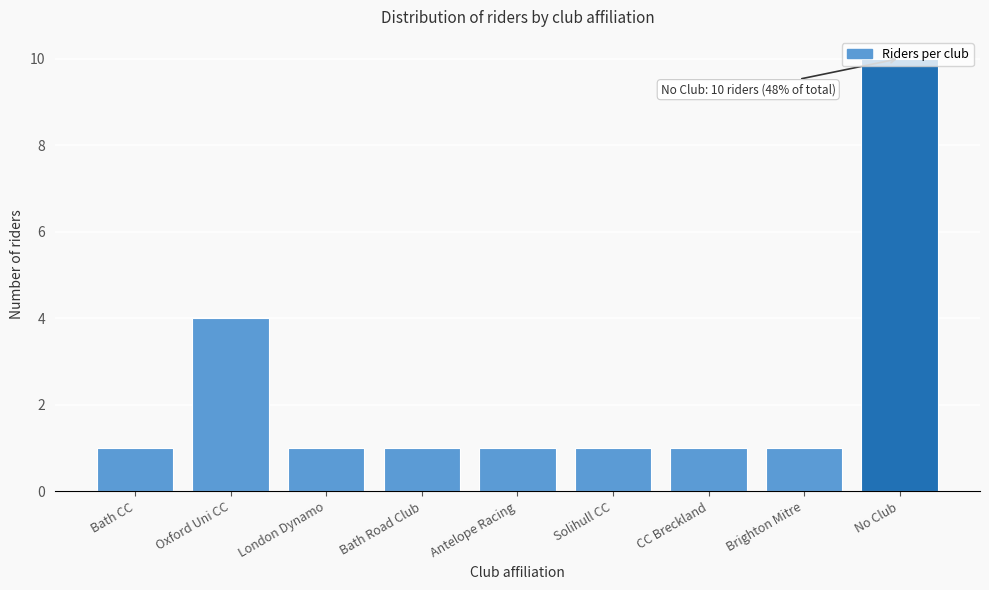

What is the difference between the maximum and minimum values?

9